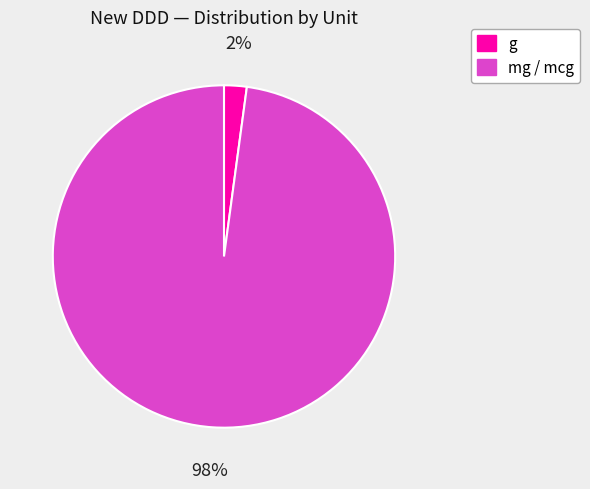

How many slices are in this pie chart?

2